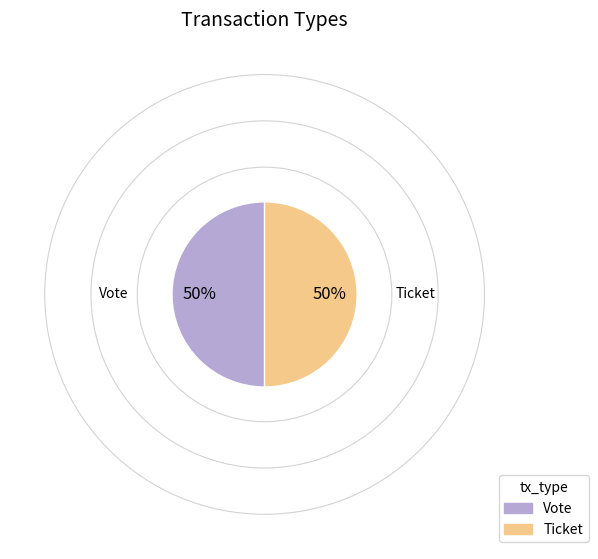

To the nearest percent, what is the difference between the Ticket and Vote slice percentages?

0%